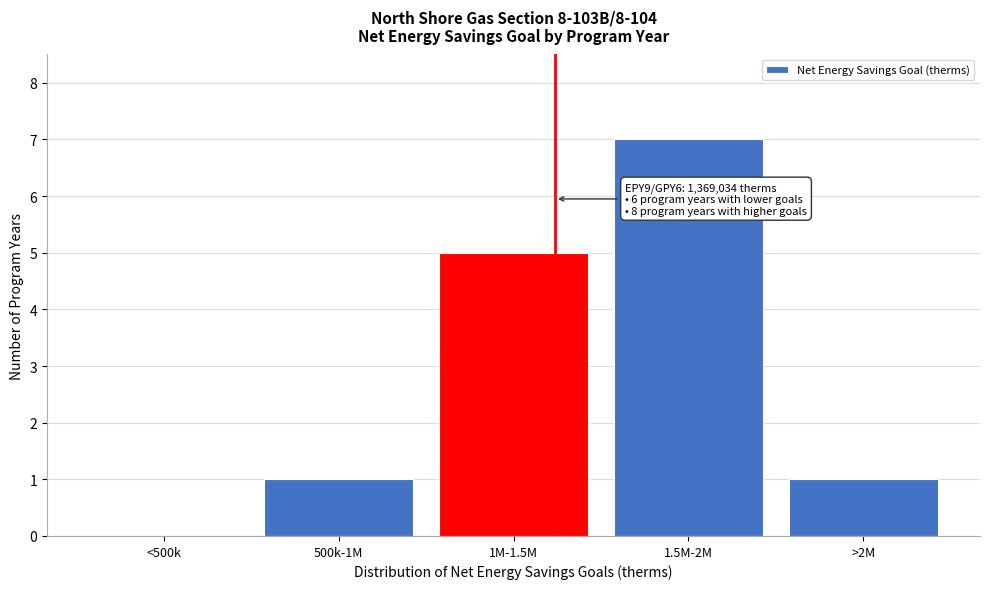

Reading left to right, what are all the values shown in this chart?

<500k=0	500k-1M=1	1M-1.5M=5	1.5M-2M=7	>2M=1